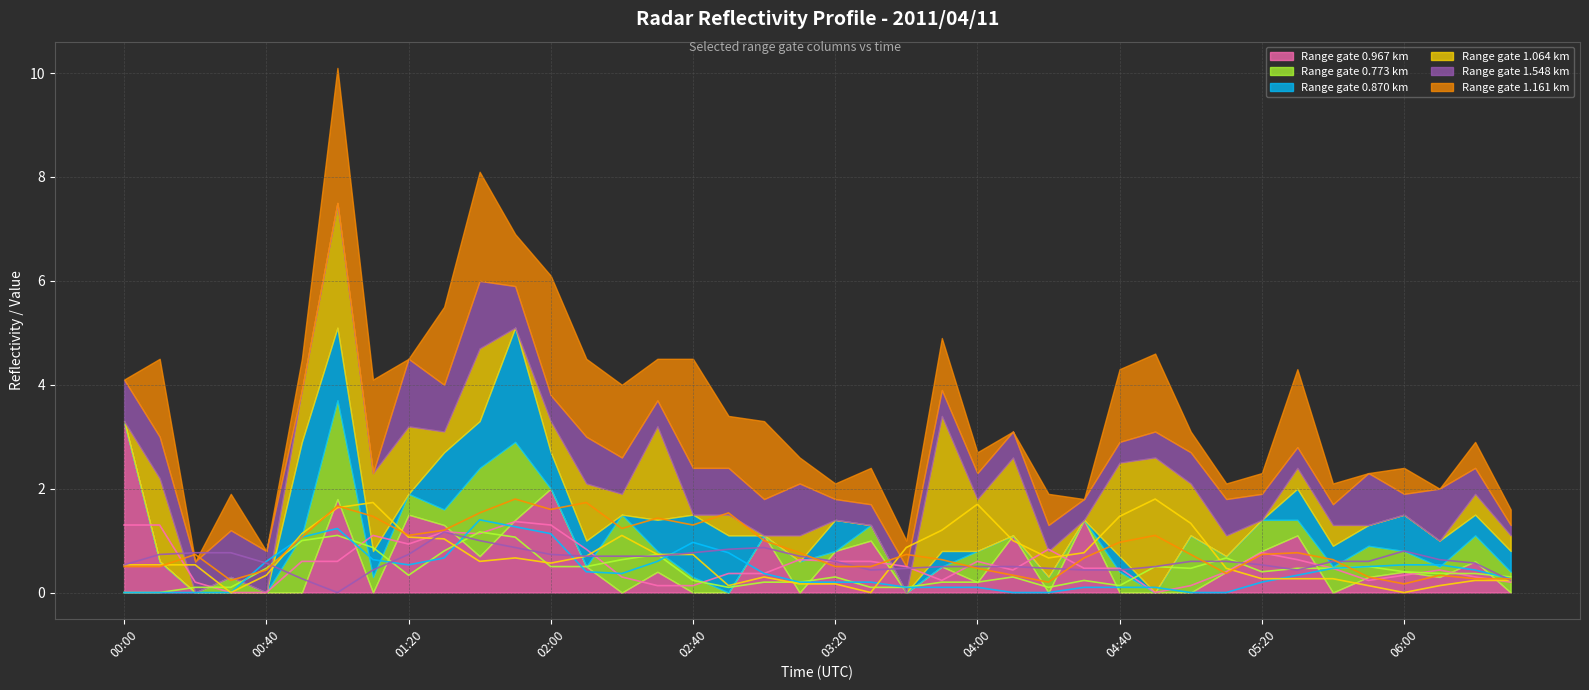

What are all the series names shown in the legend?

0.967, 0.773, 0.870, 1.064, 1.548, 1.161